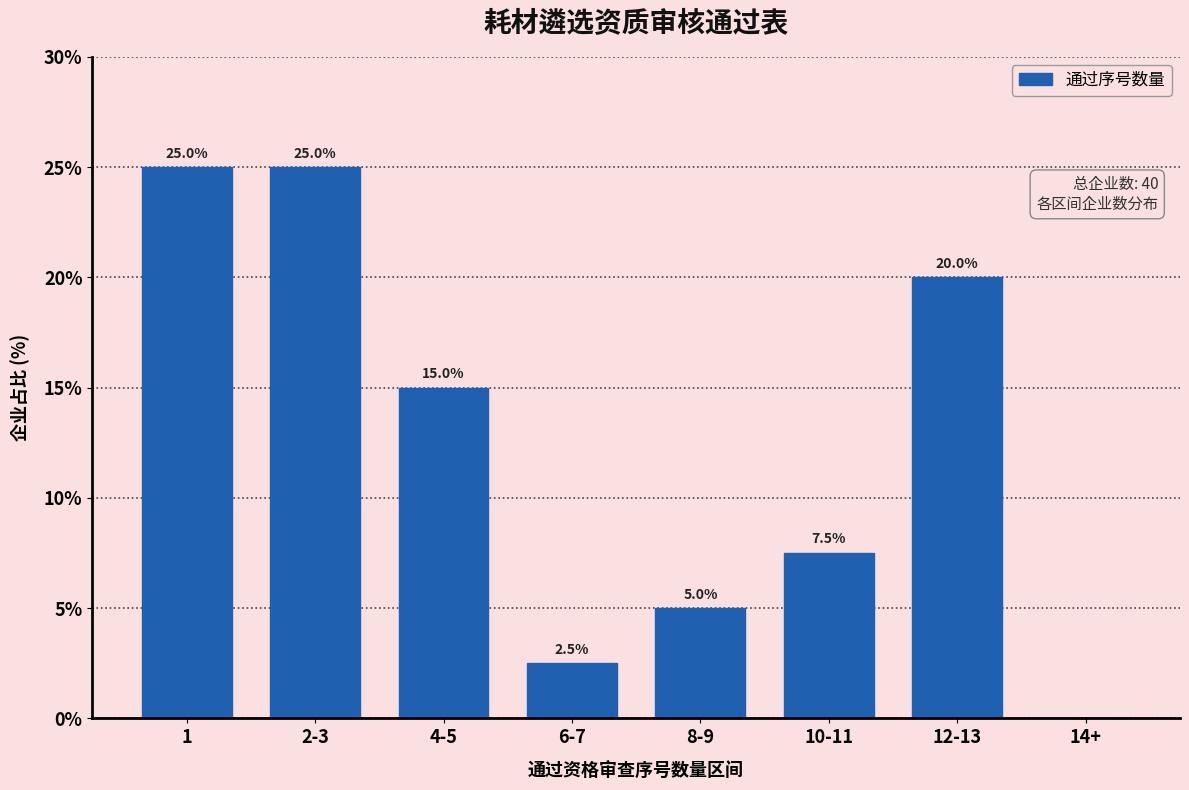

Reading left to right, what are all the values shown in this chart?

1=25.0	2-3=25.0	4-5=15.0	6-7=2.5	8-9=5.0	10-11=7.5	12-13=20.0	14+=0.0